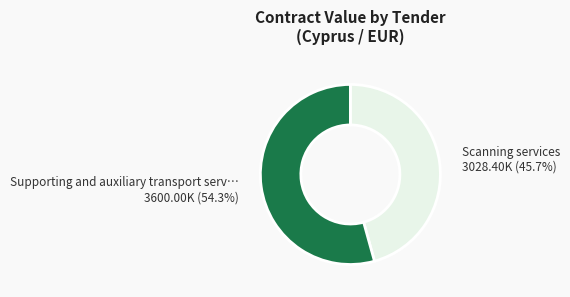

Rank the categories by value from highest to lowest.

Supporting and auxiliary transport serv…, Scanning services